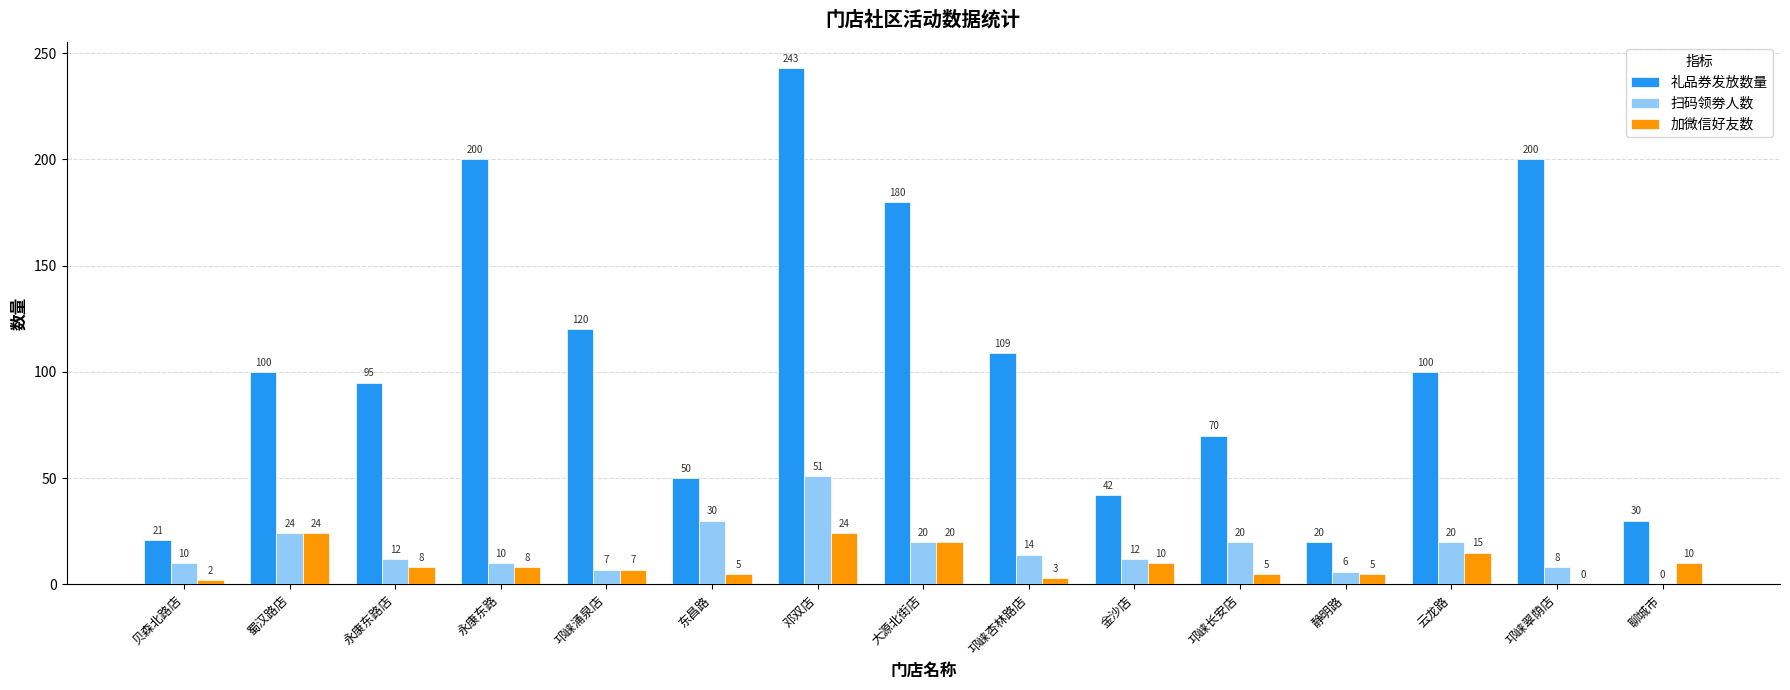

Reading right to left, what are all the values shown in this chart?

礼品券发放数量: 30	200	100	20	70	42	109	180	243	50	120	200	95	100	21
扫码领劵人数: 0	8	20	6	20	12	14	20	51	30	7	10	12	24	10
加微信好友数: 10	0	15	5	5	10	3	20	24	5	7	8	8	24	2